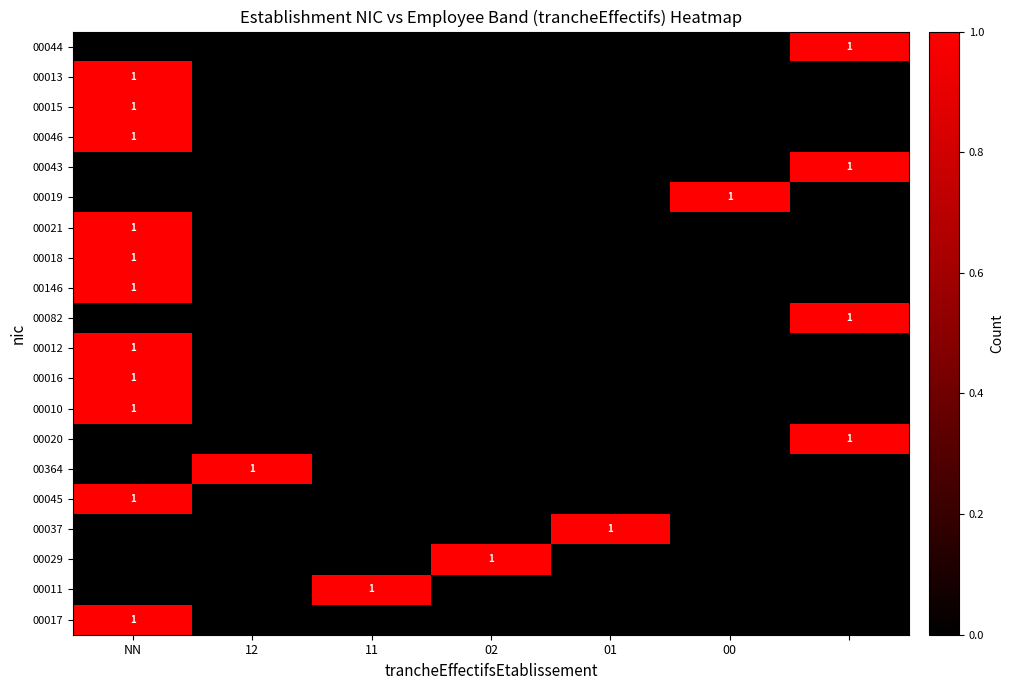

The 00016 series shows 1 at NN. True or false?

True